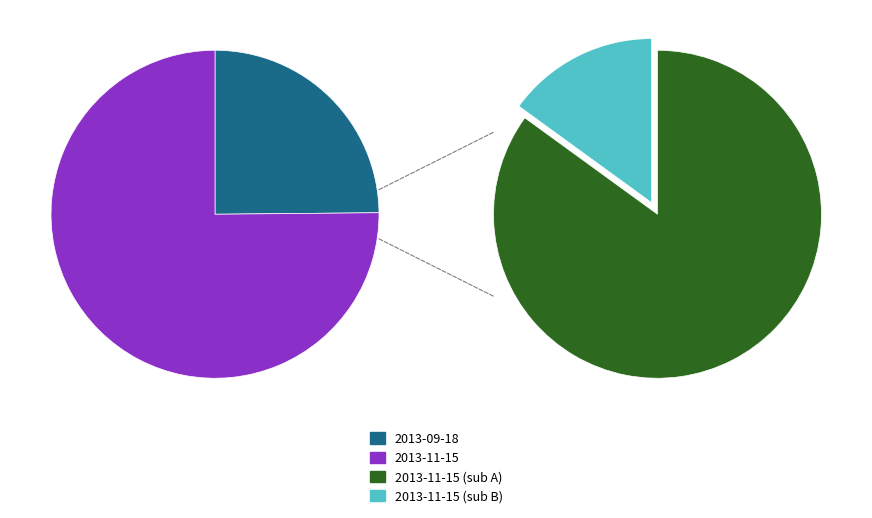

True or false: 2013-11-15 accounts for 84% of the total.

False